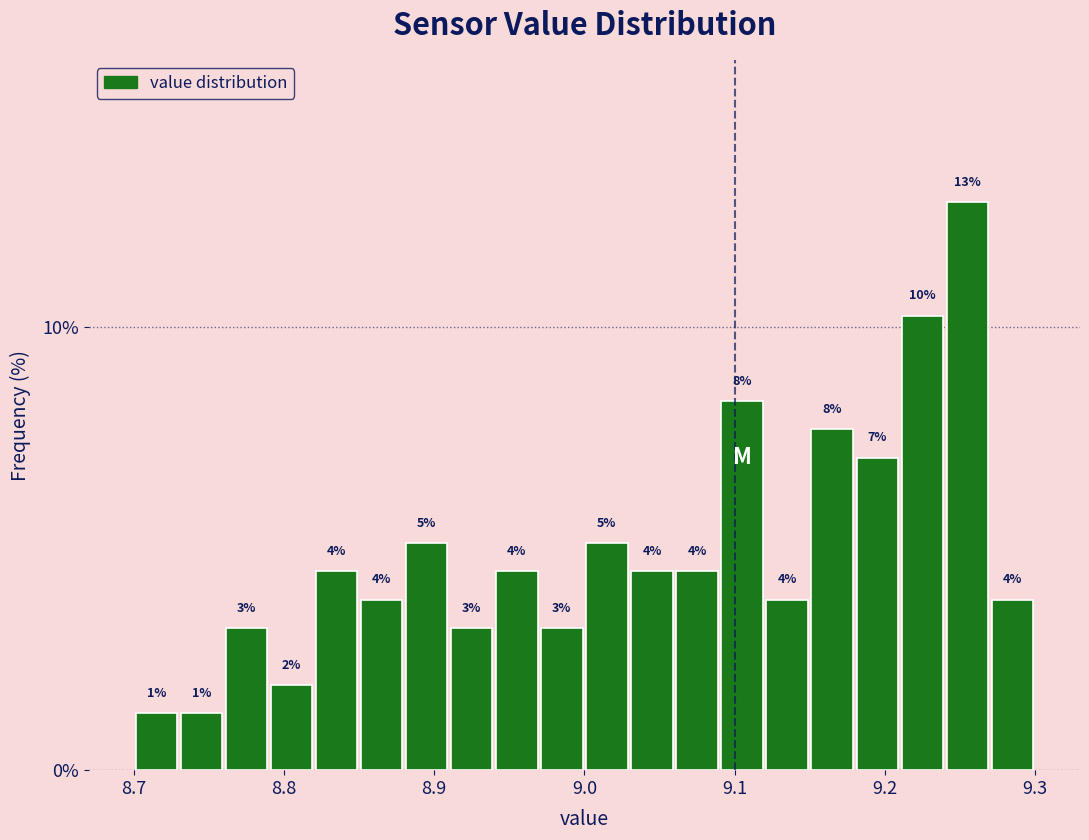

Read against the x-axis, roughly where is the centre of the tallest bar?

9.26